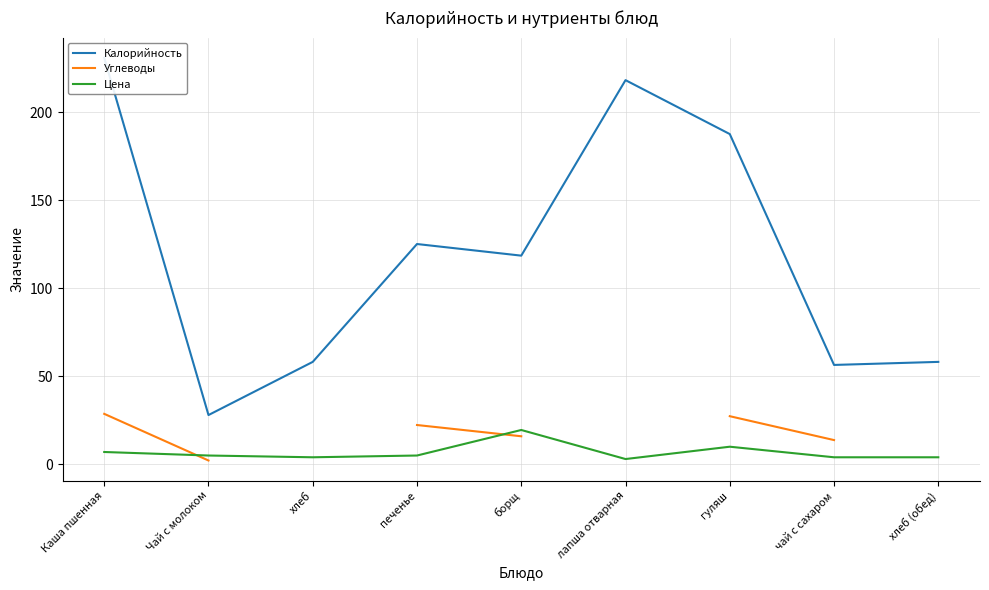

Rank the series at Чай с молоком from lowest to highest value.

Углеводы, Цена, Калорийность